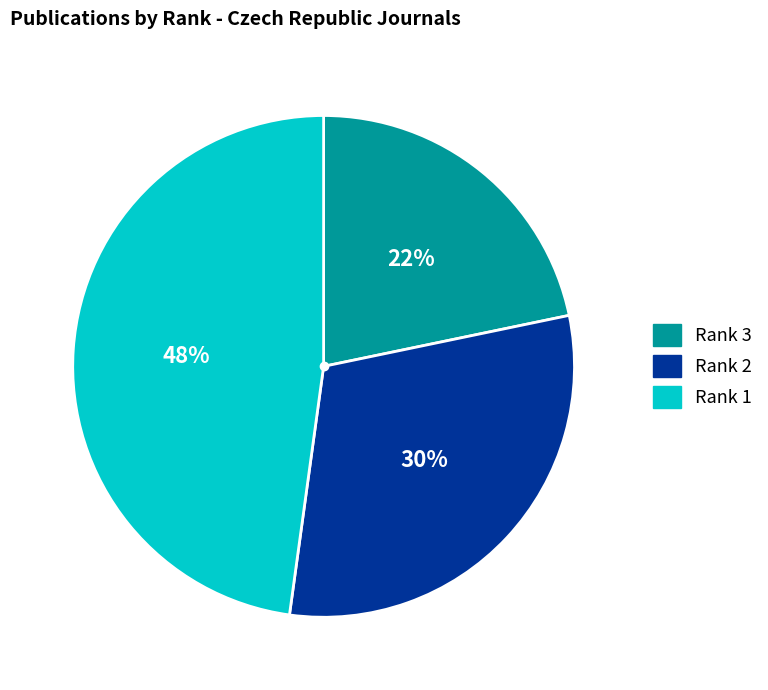

How many segments does this pie chart have?

3